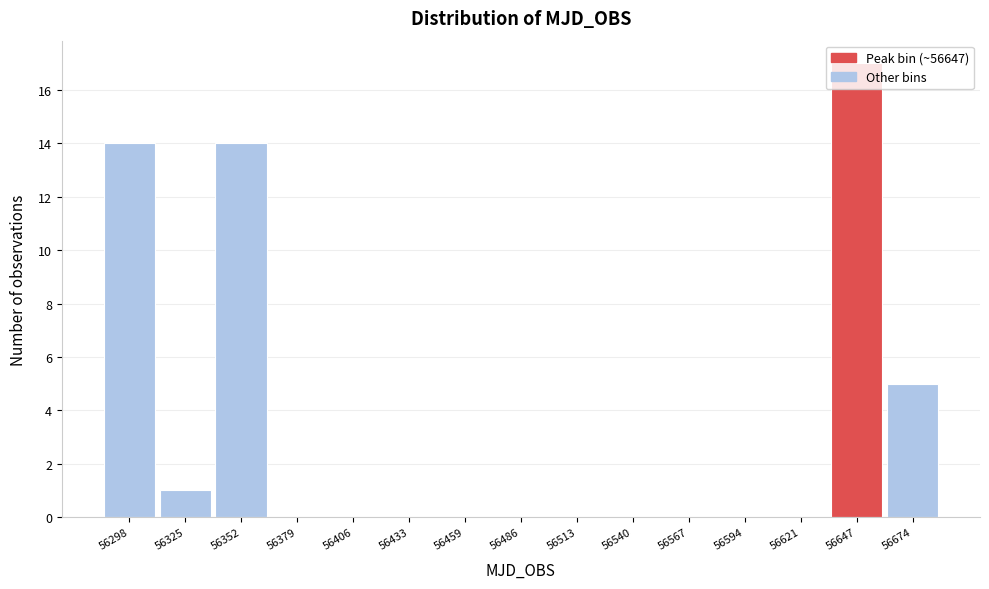

Over which range of the x-axis is the bar tallest?

56635 to 56660